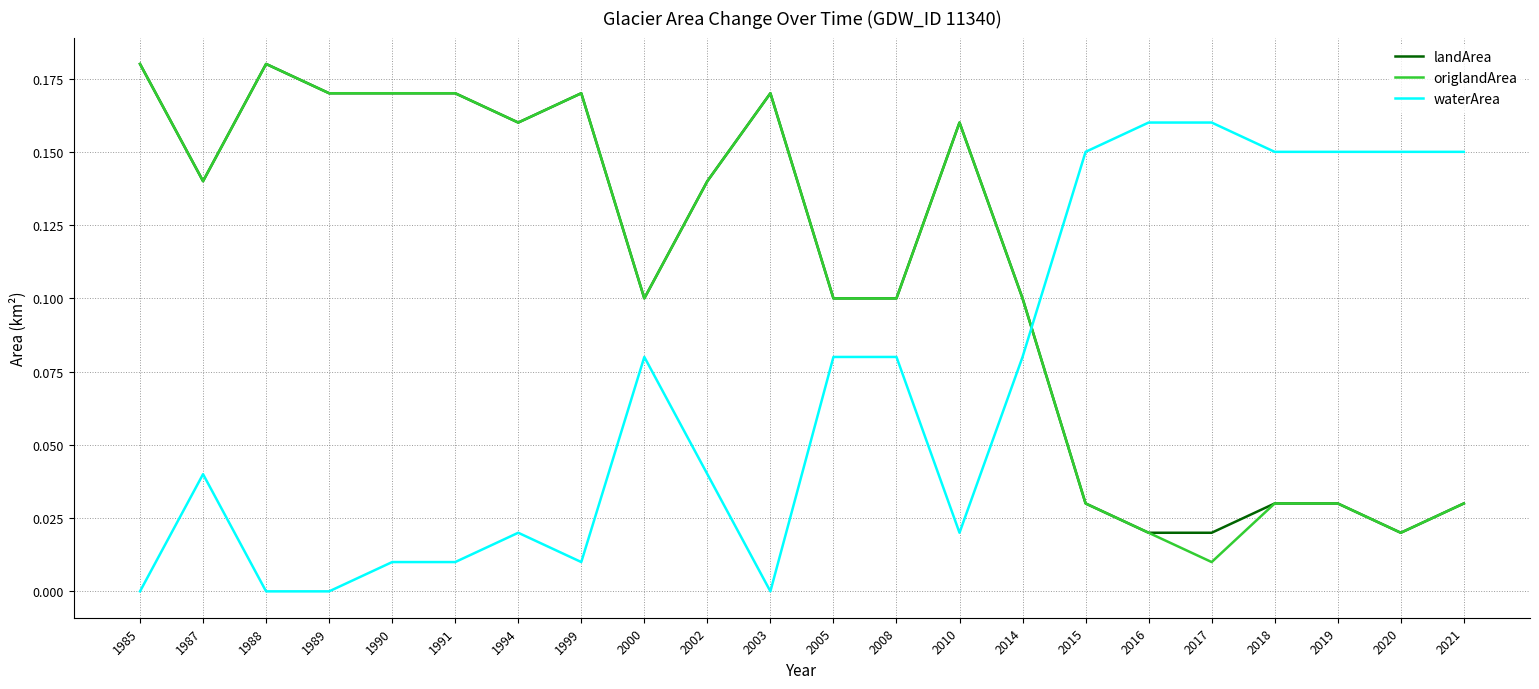

Where do landArea and waterArea first cross each other?

2014 and 2015